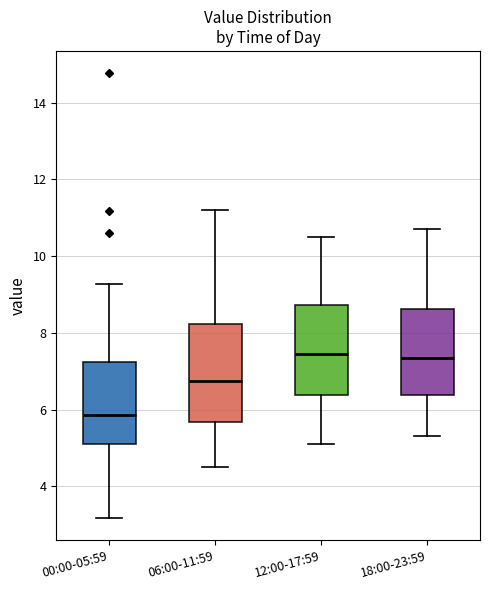

Which box is the tallest, from its lower edge to its upper edge?

06:00-11:59